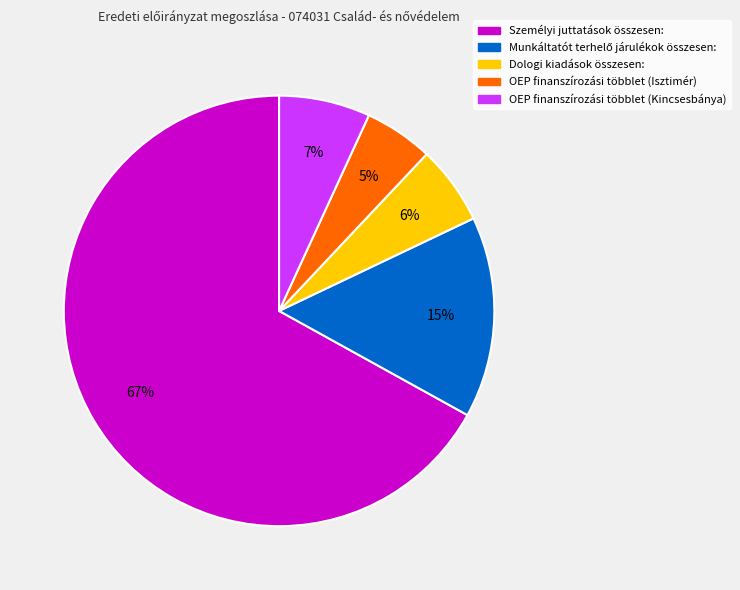

Is the sum of OEP finanszírozási többlet (Kincsesbánya) and Dologi kiadások összesen: greater than half?

No